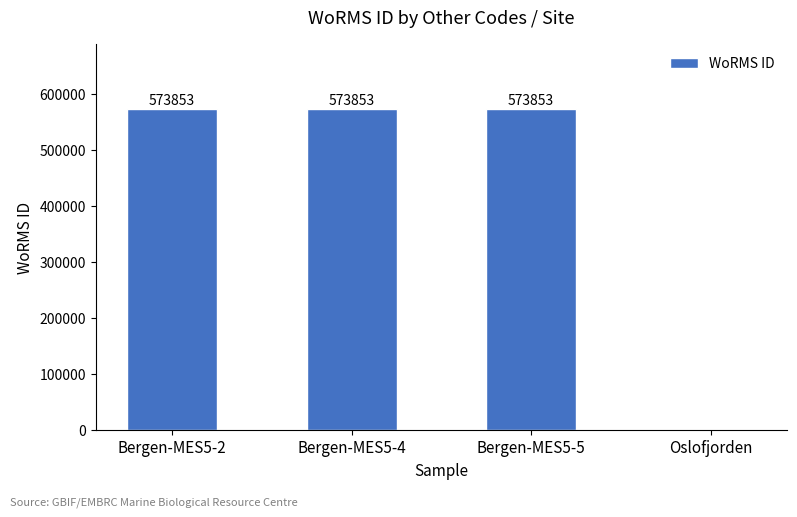

What is the greatest value displayed?

573853